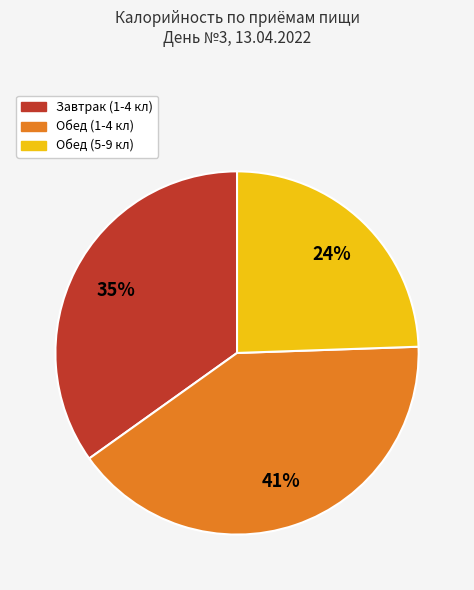

Rank the categories by value from highest to lowest.

Обед (1-4 кл), Завтрак (1-4 кл), Обед (5-9 кл)